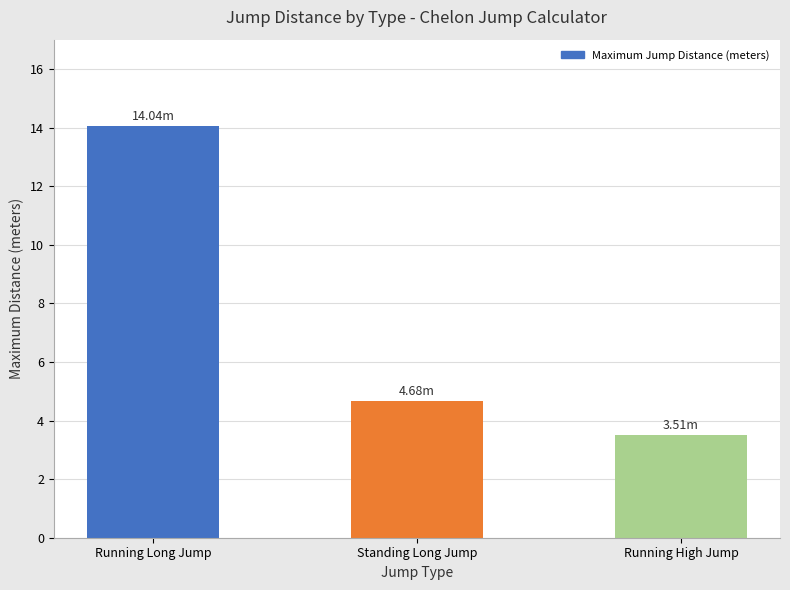

How many data points does each series have?

3